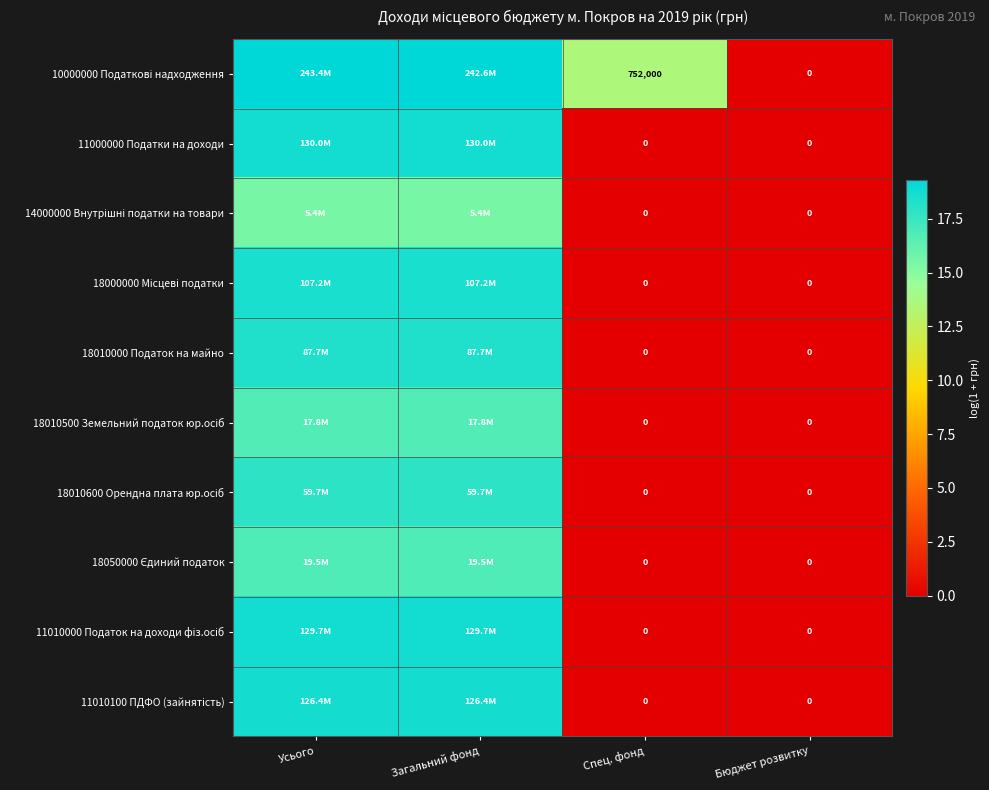

Is it true that 18010000 Податок на майно equals -7.0 at Спец. фонд?

False